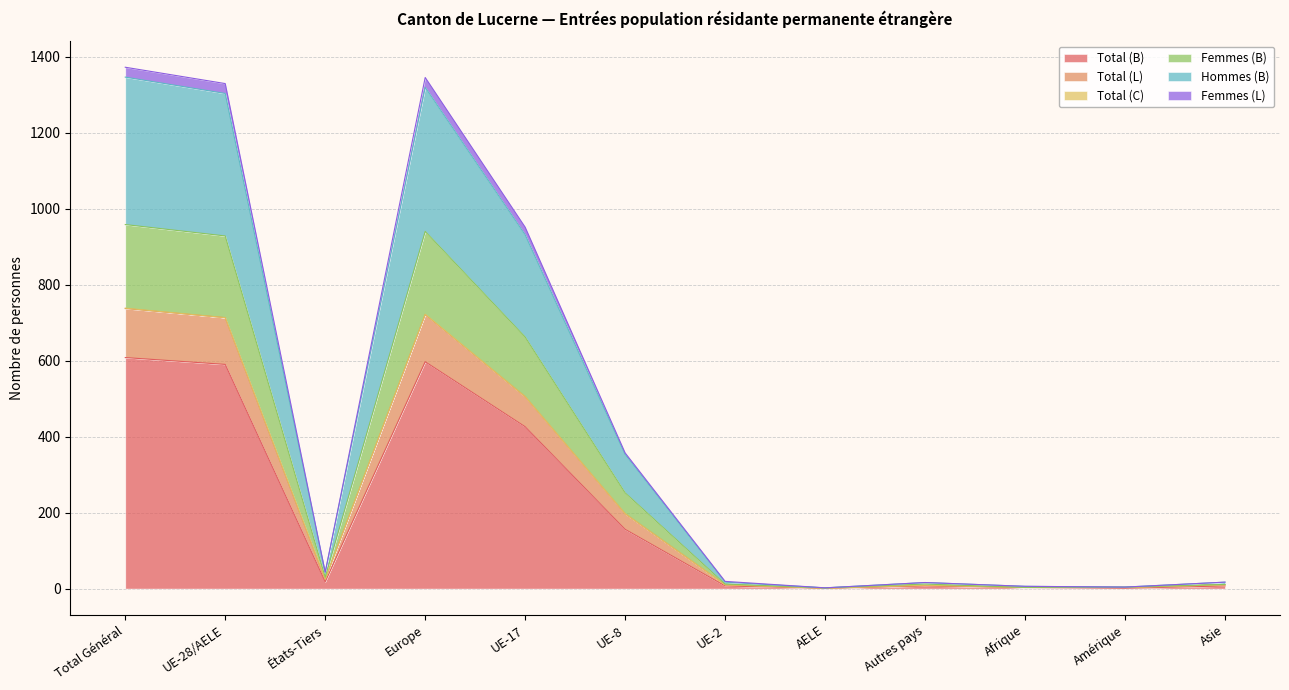

What position from the left is Asie?

12